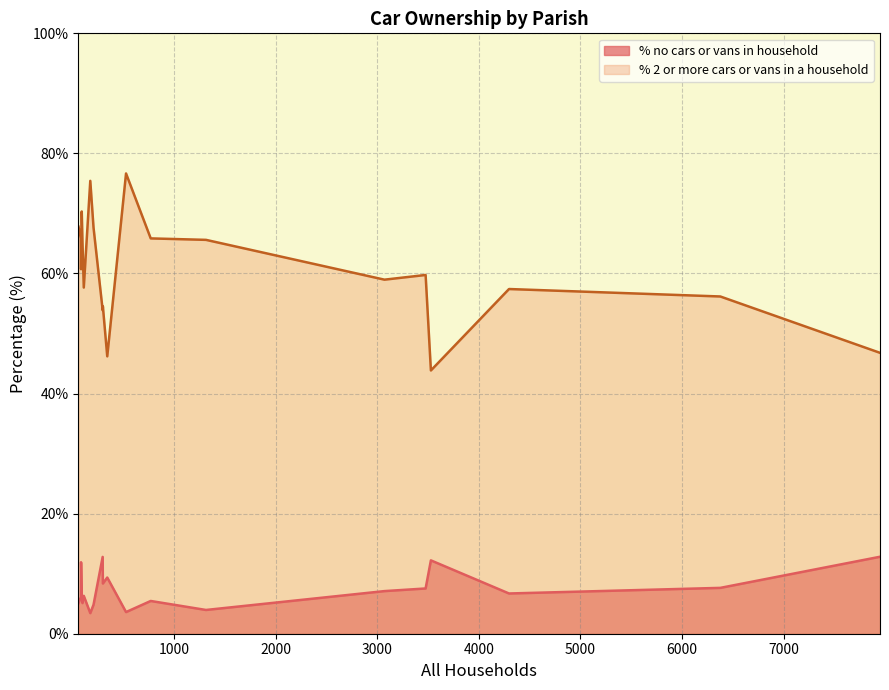

List the series in order of their overall mean, highest first.

% 2 or more cars or vans in a household, % no cars or vans in household